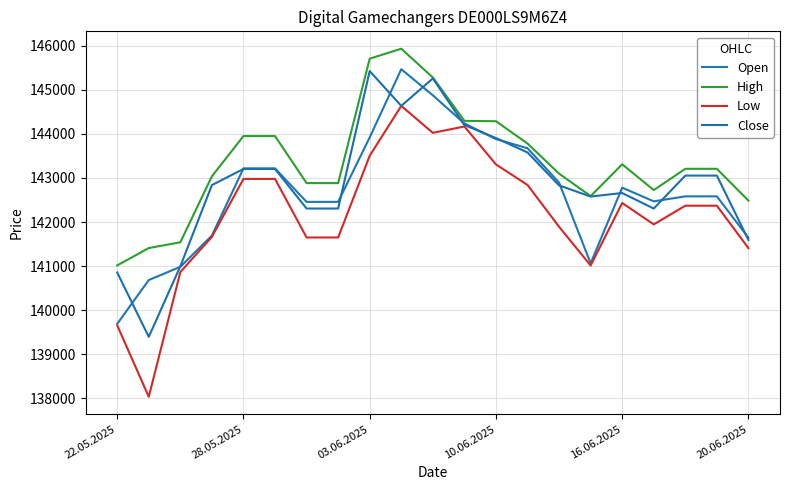

Is this an area chart (filled region under the line)?

No